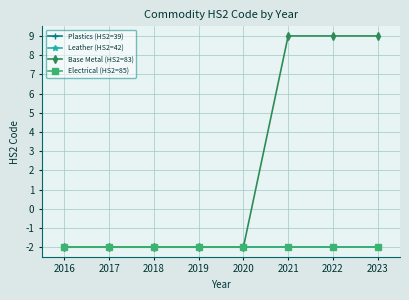

Is it true that Base Metal (HS2=83) equals -2 at 2019?

True